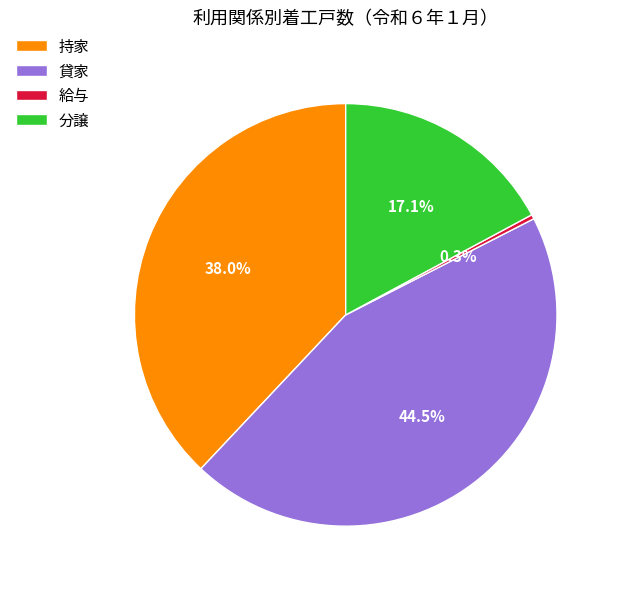

What percentage is the 持家 slice, to the nearest percent?

38%